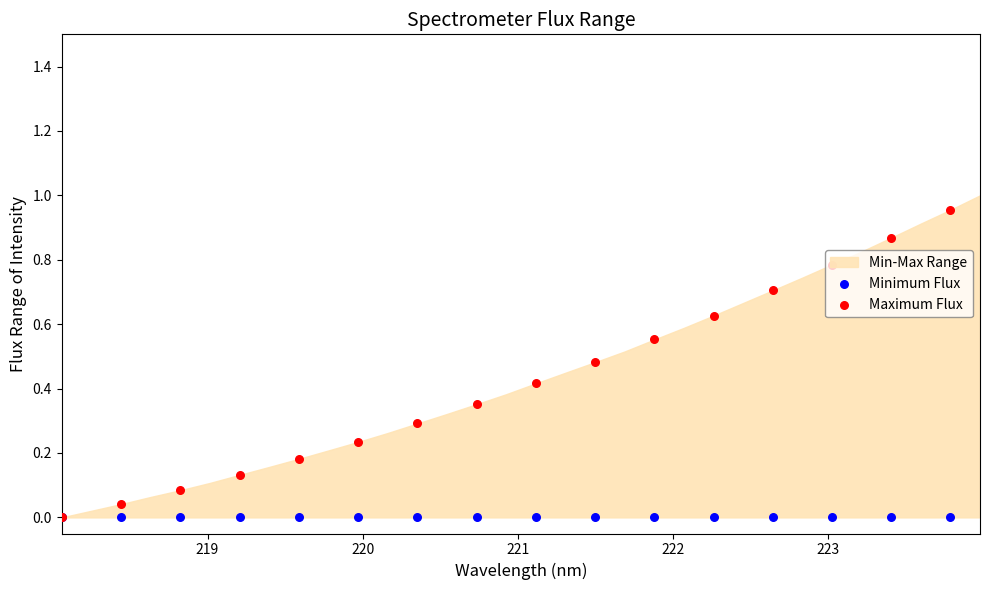

Which series contains the highest Y value?

Maximum Flux